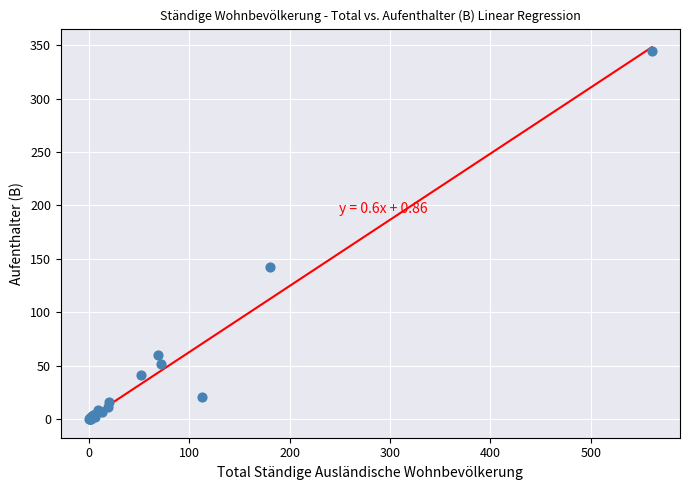

What Y value in the scatter plot is closest to 172?

142